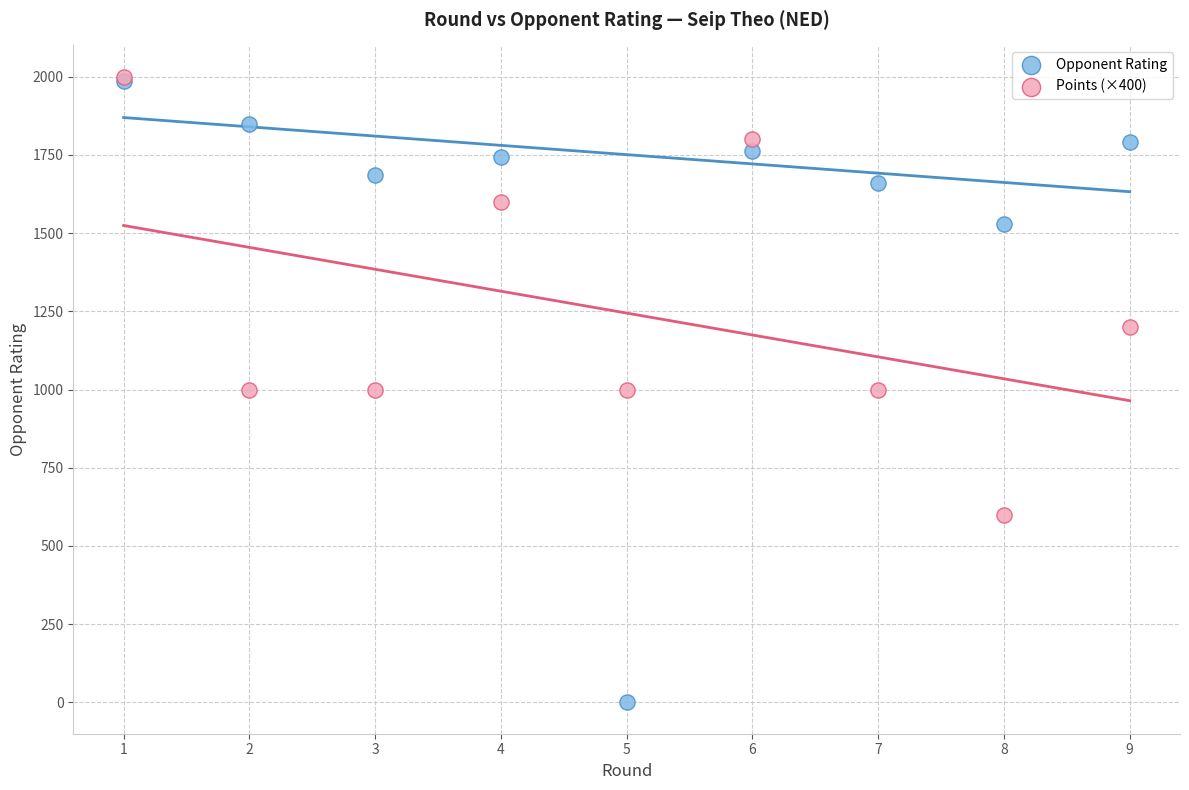

In the Points (×400) series, what Y value is closest to 1300?

1200